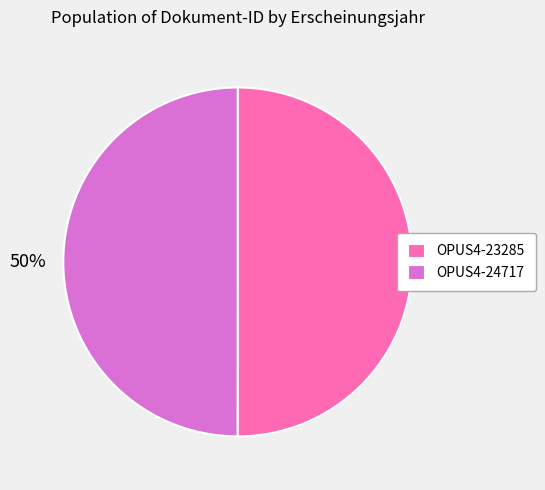

Count the number of slices in the pie.

2